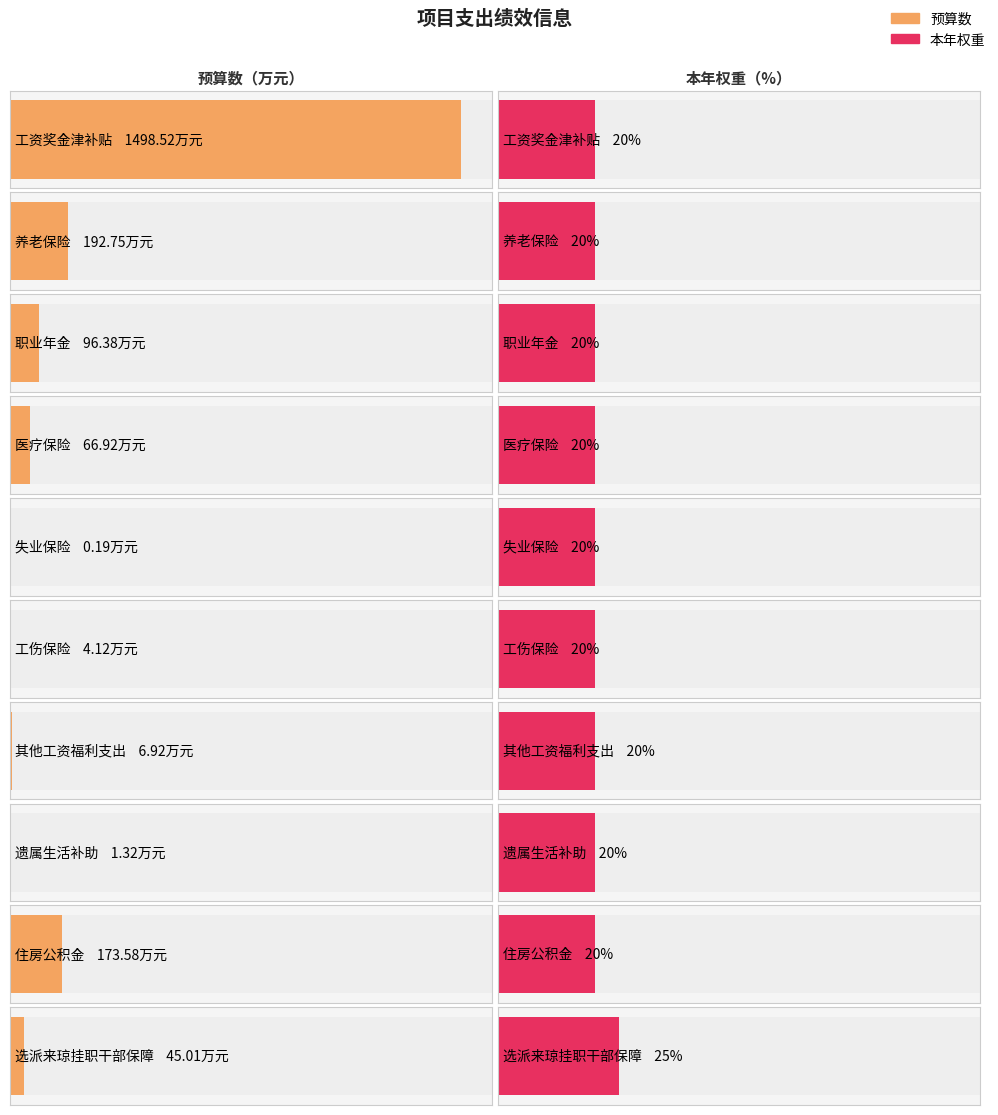

Count the 本年权重 values in the range 20 to 21.

9